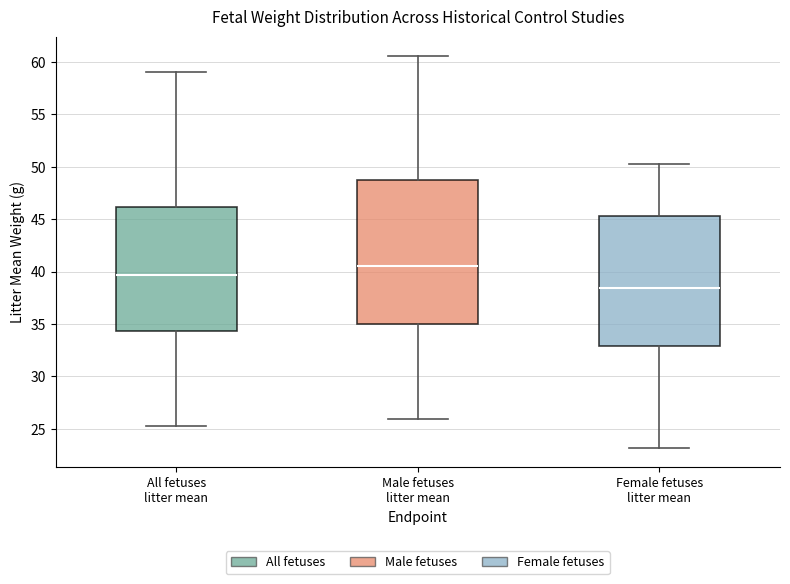

Which box is the tallest, from its lower edge to its upper edge?

Male fetuses litter mean